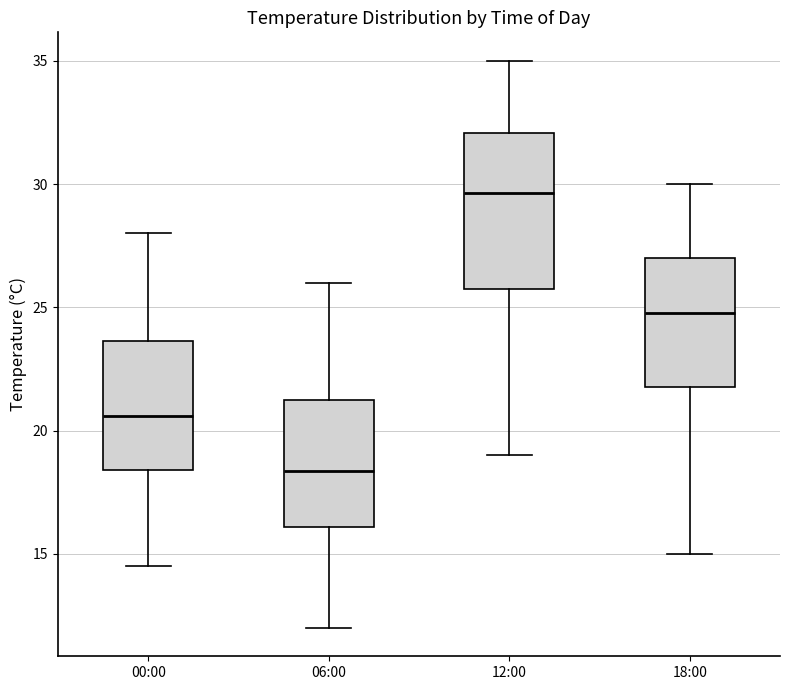

Reading left to right, transcribe this box plot: for each box, give where its median line is, the range the box spans, and where its two whiskers end, as read against the y-axis. The values are not printed on the chart, so give them approximately, as read against the axis.

00:00: median 20.5, box 18.5 to 23.5, whiskers 14.5 to 28.0
06:00: median 18.5, box 16.0 to 21.5, whiskers 12.0 to 26.0
12:00: median 29.5, box 26.0 to 32.0, whiskers 19.0 to 35.0
18:00: median 25.0, box 22.0 to 27.0, whiskers 15.0 to 30.0